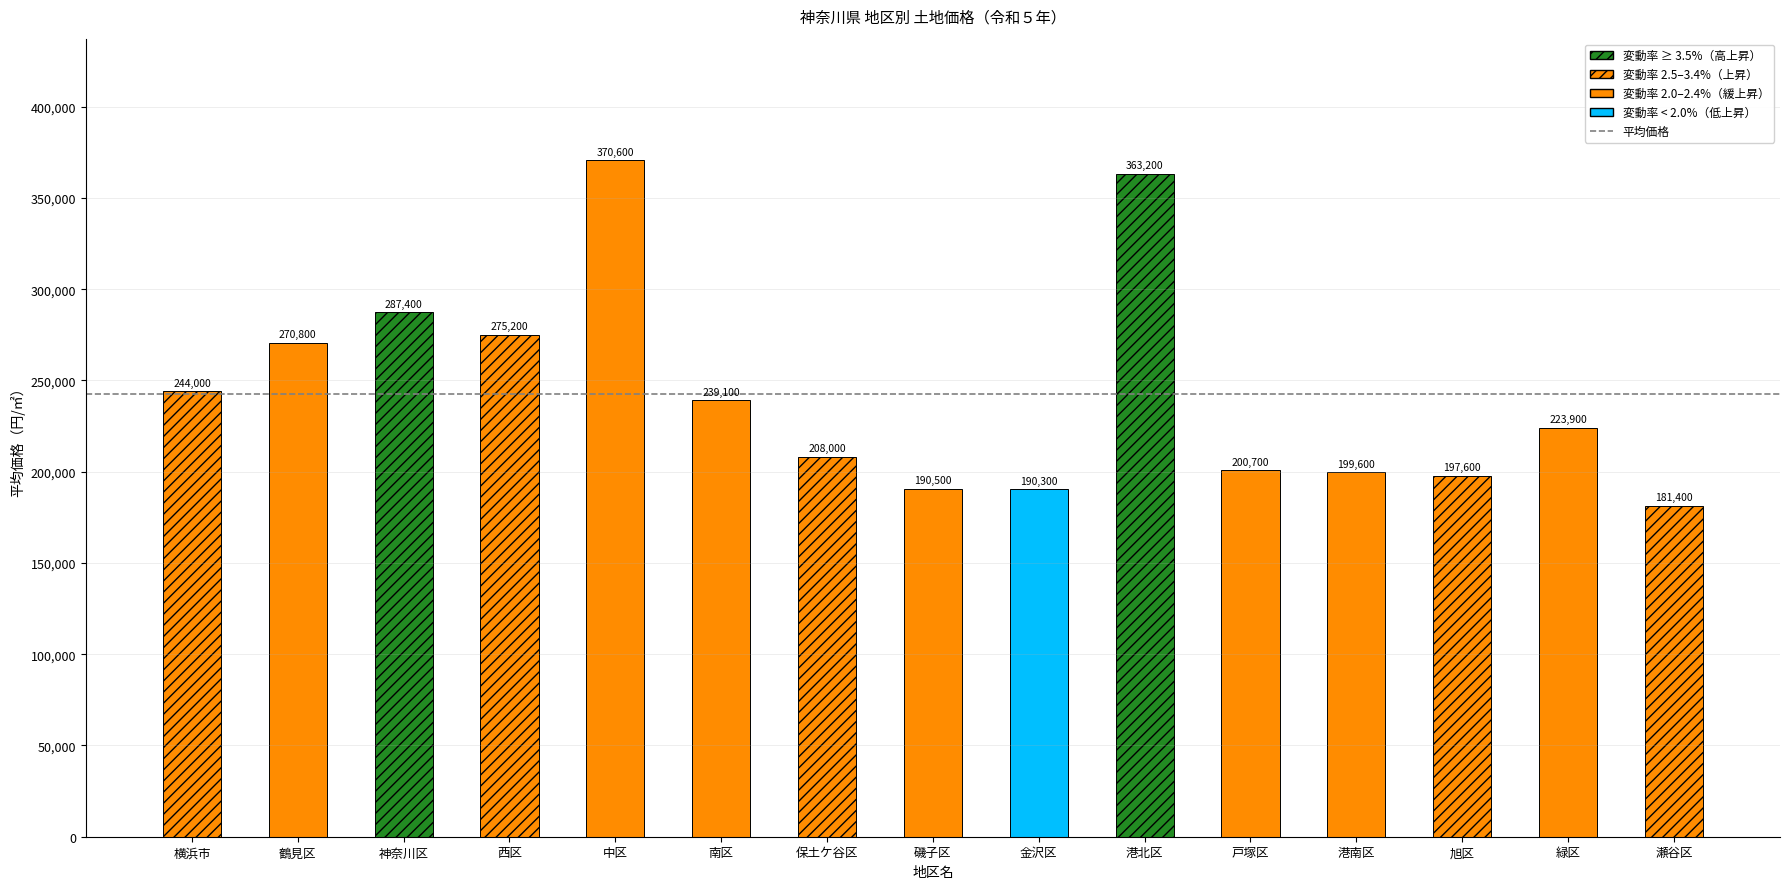

List the labels in order of 平均価格（円/㎡） value, largest first.

中区, 港北区, 神奈川区, 西区, 鶴見区, 横浜市, 南区, 緑区, 保土ケ谷区, 戸塚区, 港南区, 旭区, 磯子区, 金沢区, 瀬谷区